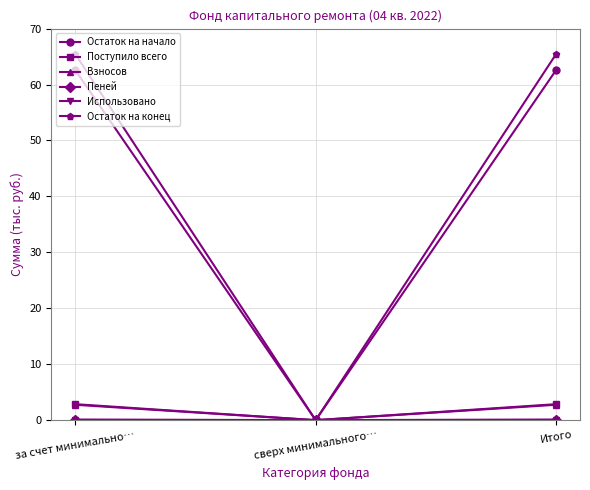

Which category has the lowest value in the Остаток на конец series?

сверх минимального…